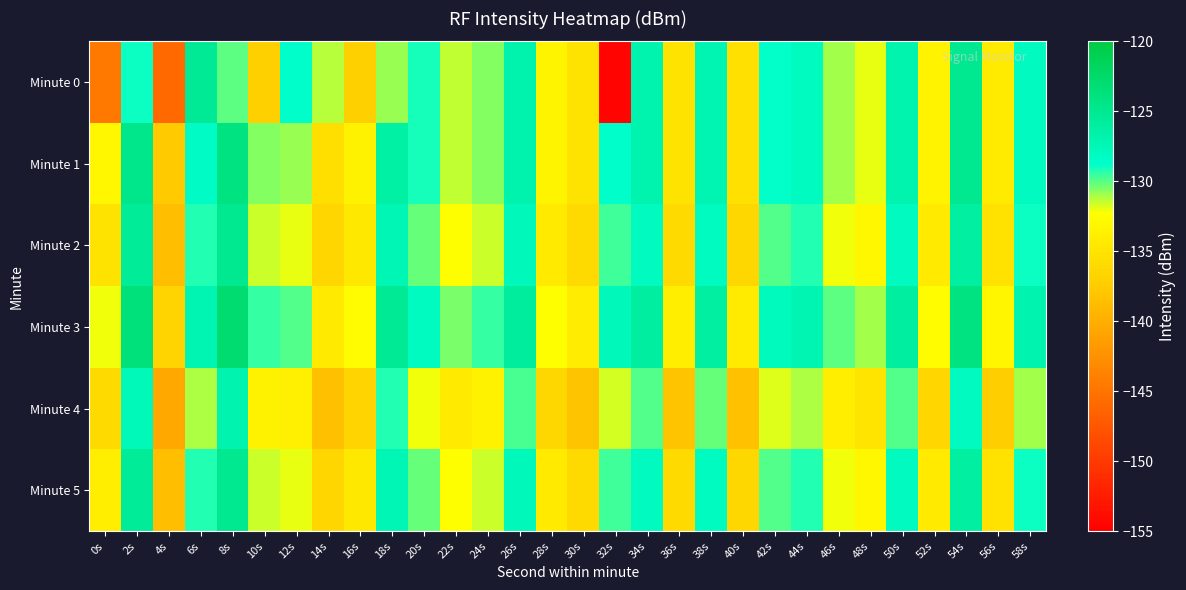

Reading right to left, transcribe all the data shown in this chart.

Minute 0: 58s=-128.0	56s=-134.3	54s=-125.0	52s=-133.5	50s=-126.9	48s=-132.0	46s=-131.1	44s=-128.2	42s=-128.9	40s=-135.3	38s=-127.2	36s=-135.1	34s=-126.9	32s=-154.5	30s=-135.1	28s=-133.4	26s=-126.7	24s=-130.6	22s=-131.4	20s=-129.2	18s=-130.8	16s=-137.0	14s=-131.3	12s=-128.7	10s=-137.0	8s=-130.1	6s=-125.3	4s=-145.9	2s=-129.0	0s=-144.6
Minute 1: 58s=-128.0	56s=-134.3	54s=-125.0	52s=-133.5	50s=-126.9	48s=-132.0	46s=-131.1	44s=-128.2	42s=-128.9	40s=-135.3	38s=-127.2	36s=-135.1	34s=-126.9	32s=-128.7	30s=-135.1	28s=-133.4	26s=-126.7	24s=-130.6	22s=-131.4	20s=-129.2	18s=-126.2	16s=-133.6	14s=-135.5	12s=-130.9	10s=-130.6	8s=-124.0	6s=-128.2	4s=-137.6	2s=-124.6	0s=-133.1
Minute 2: 58s=-129.0	56s=-135.3	54s=-126.0	52s=-134.5	50s=-127.9	48s=-133.0	46s=-132.1	44s=-129.2	42s=-129.9	40s=-136.3	38s=-128.2	36s=-136.1	34s=-127.9	32s=-129.7	30s=-136.1	28s=-134.4	26s=-127.7	24s=-131.6	22s=-132.4	20s=-130.2	18s=-127.2	16s=-134.6	14s=-136.5	12s=-131.9	10s=-131.6	8s=-125.0	6s=-129.2	4s=-138.6	2s=-125.6	0s=-135.1
Minute 3: 58s=-127.0	56s=-133.3	54s=-124.0	52s=-132.5	50s=-125.9	48s=-131.0	46s=-130.1	44s=-127.2	42s=-127.9	40s=-134.3	38s=-126.2	36s=-134.1	34s=-125.9	32s=-127.7	30s=-134.1	28s=-132.4	26s=-125.7	24s=-129.6	22s=-130.4	20s=-128.2	18s=-125.2	16s=-132.6	14s=-134.5	12s=-129.9	10s=-129.6	8s=-123.0	6s=-127.2	4s=-136.6	2s=-123.6	0s=-132.1
Minute 4: 58s=-131.0	56s=-137.3	54s=-128.0	52s=-136.5	50s=-129.9	48s=-135.0	46s=-134.1	44s=-131.2	42s=-131.9	40s=-138.3	38s=-130.2	36s=-138.1	34s=-129.9	32s=-131.7	30s=-138.1	28s=-136.4	26s=-129.7	24s=-133.6	22s=-134.4	20s=-132.2	18s=-129.2	16s=-136.6	14s=-138.5	12s=-133.9	10s=-133.6	8s=-127.0	6s=-131.2	4s=-140.6	2s=-127.6	0s=-136.1
Minute 5: 58s=-129.0	56s=-135.3	54s=-126.0	52s=-134.5	50s=-127.9	48s=-133.0	46s=-132.1	44s=-129.2	42s=-129.9	40s=-136.3	38s=-128.2	36s=-136.1	34s=-127.9	32s=-129.7	30s=-136.1	28s=-134.4	26s=-127.7	24s=-131.6	22s=-132.4	20s=-130.2	18s=-127.2	16s=-134.6	14s=-136.5	12s=-131.9	10s=-131.6	8s=-125.0	6s=-129.2	4s=-138.6	2s=-125.6	0s=-134.1